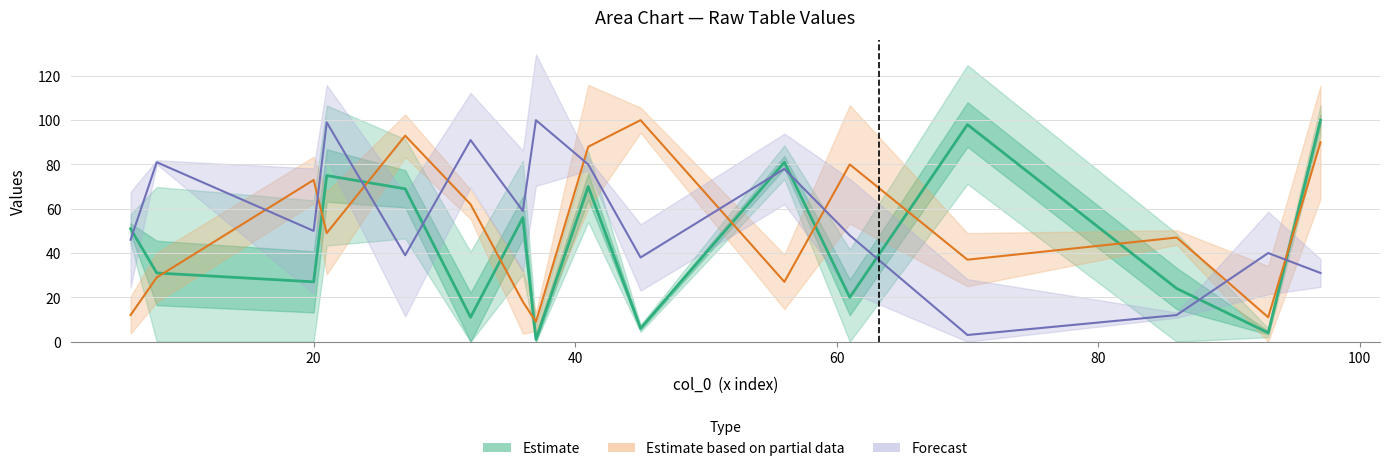

How many interior local peaks does the col_13 series have?

5